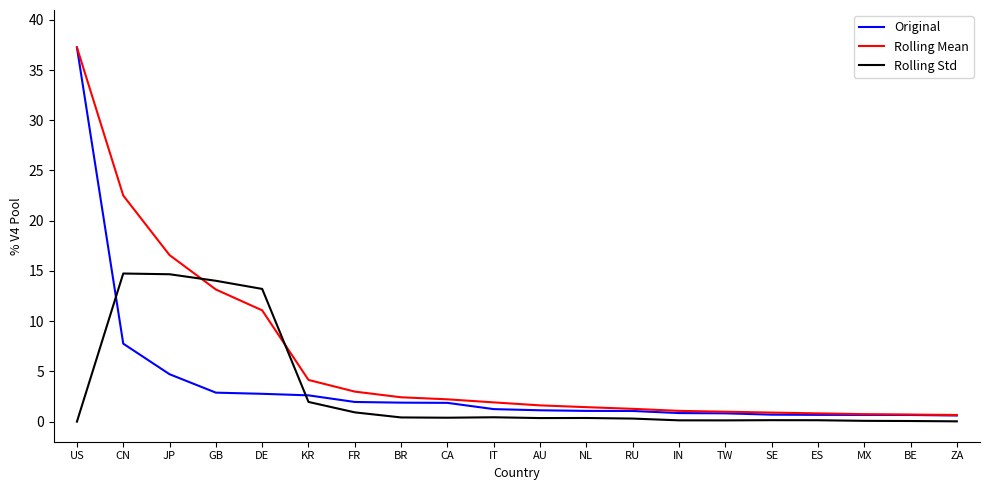

True or false: Rolling Std and Original cross at least once.

True